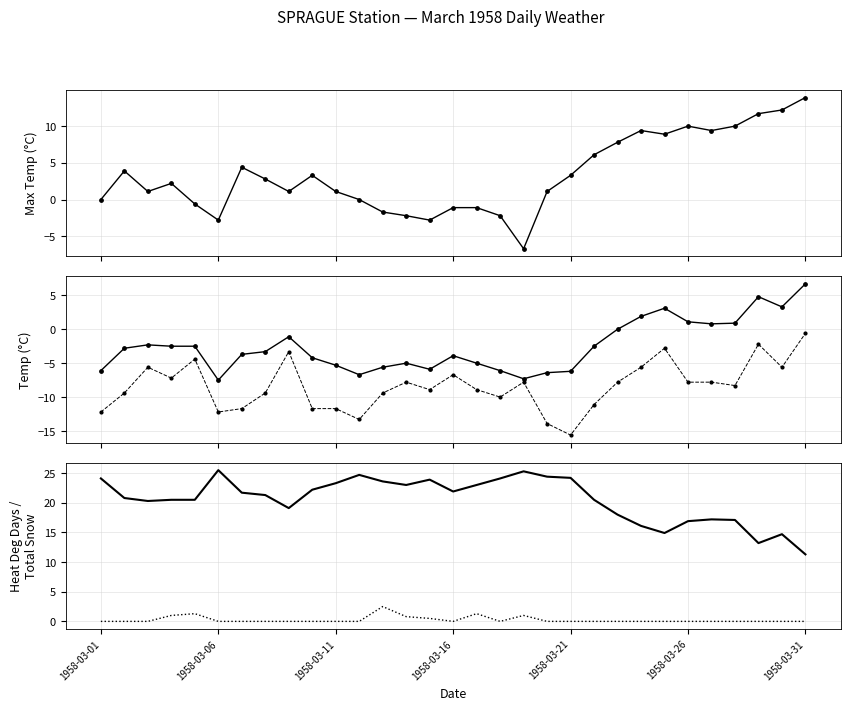

Which series has the widest spread of Y values?

Max Temp (°C)